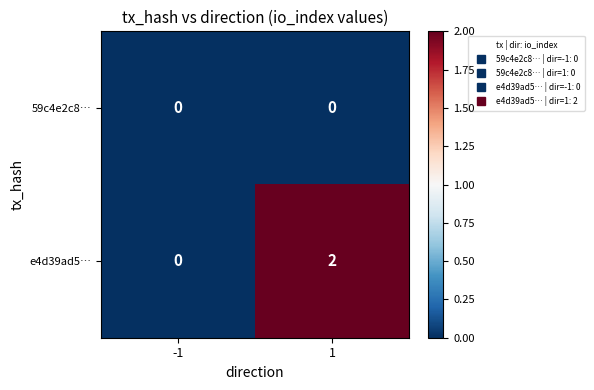

True or false: 59c4e2c8… has a value of 0 at 1.

True